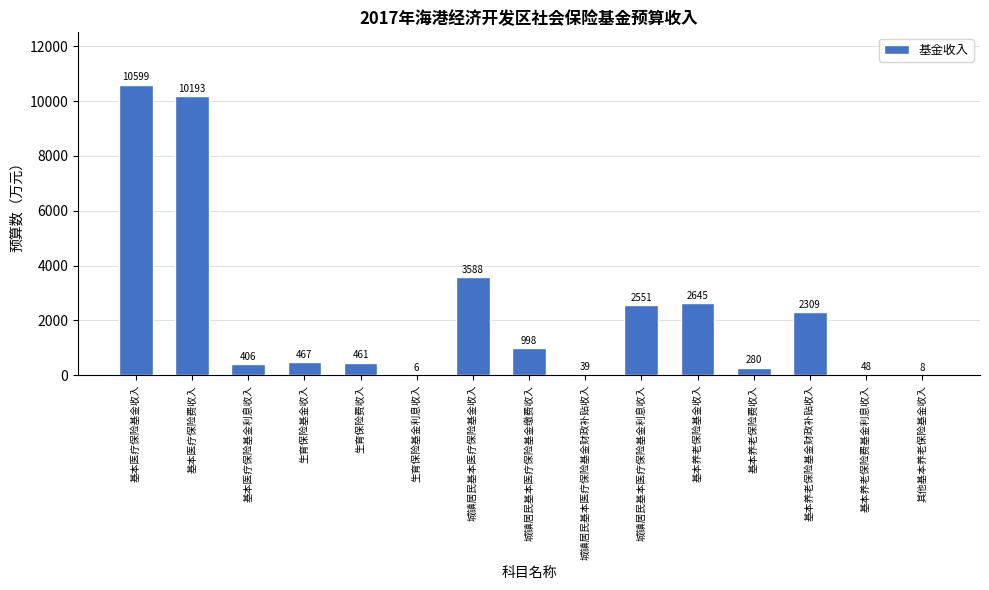

Reading left to right, transcribe all the data shown in this chart.

基本医疗保险基金收入=10599	基本医疗保险费收入=10193	基本医疗保险基金利息收入=406	生育保险基金收入=467	生育保险费收入=461	生育保险基金利息收入=6	城镇居民基本医疗保险基金收入=3588	城镇居民基本医疗保险基金缴费收入=998	城镇居民基本医疗保险基金财政补贴收入=39	城镇居民基本医疗保险基金利息收入=2551	基本养老保险基金收入=2645	基本养老保险费收入=280	基本养老保险基金财政补贴收入=2309	基本养老保险费基金利息收入=48	其他基本养老保险基金收入=8